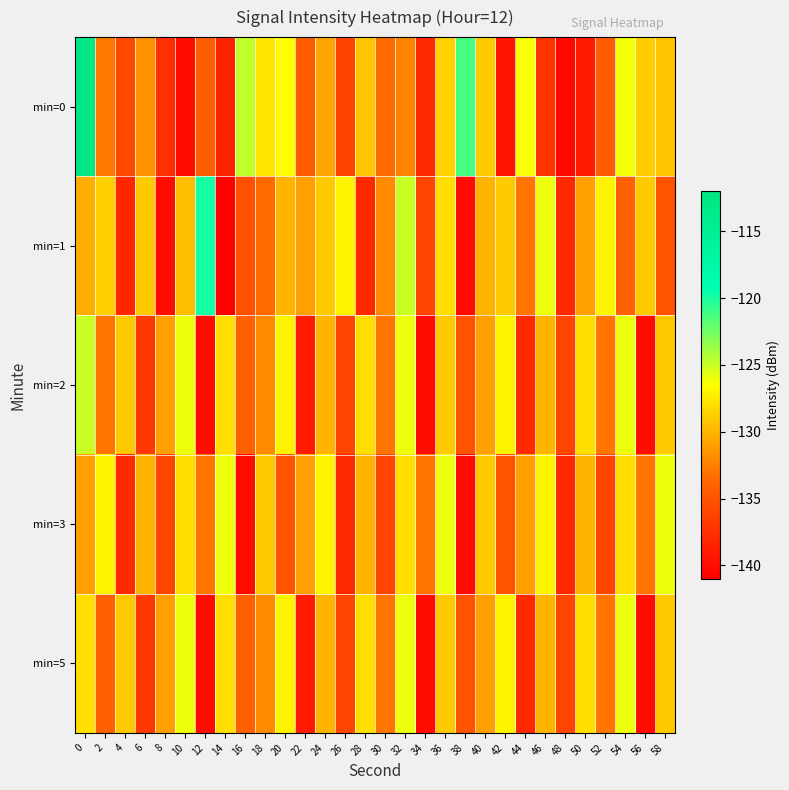

Which series has the largest range (max minus min)?

row_0